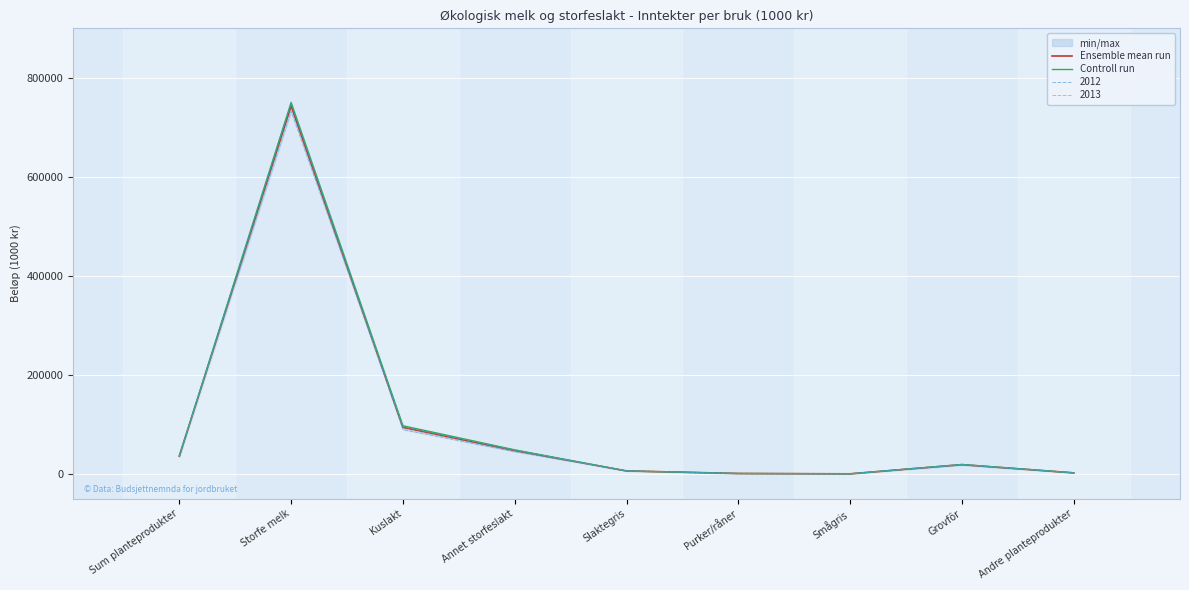

What is the sum of all Controll run values?

959334.0